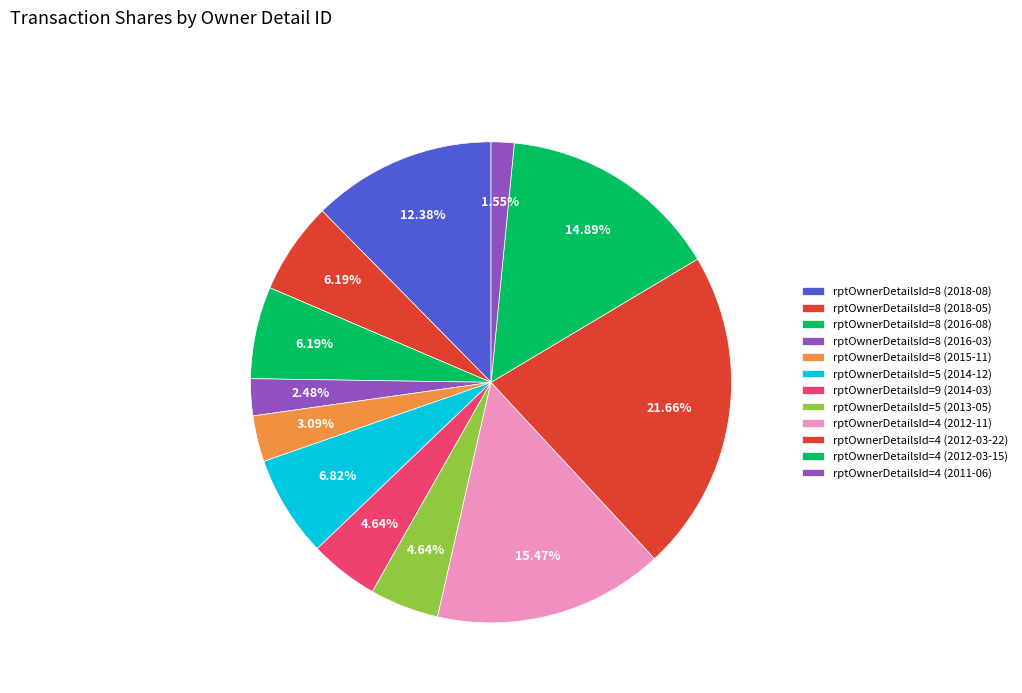

To the nearest percent, what is the difference between the largest and smallest slice percentages?

20%